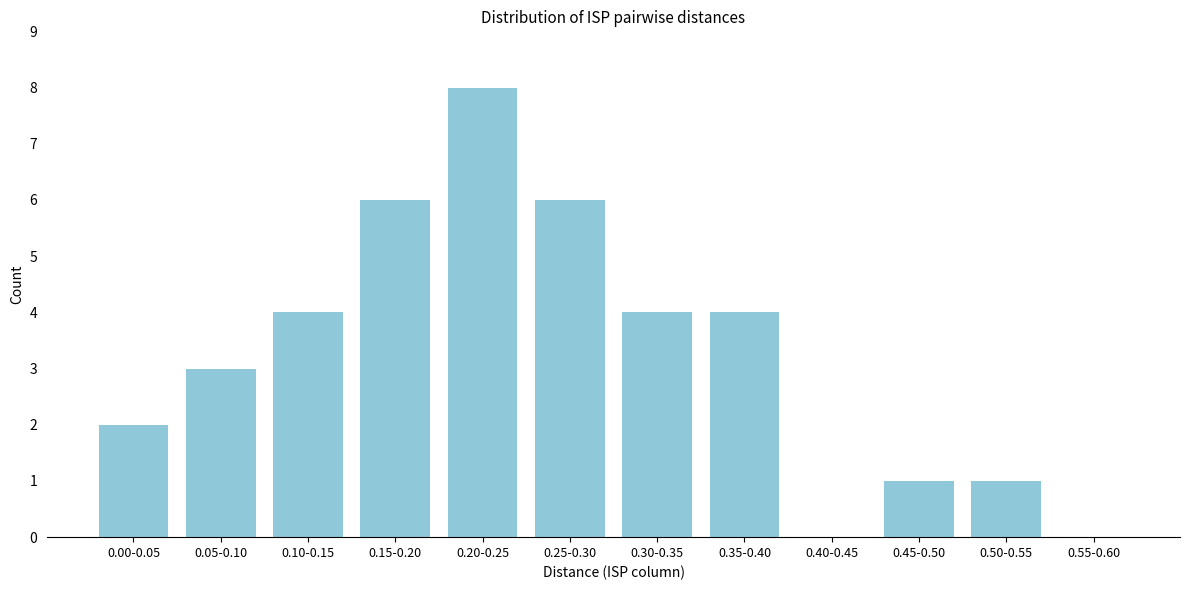

Reading left to right, list all the values displayed in this chart.

0.00-0.05=2	0.05-0.10=3	0.10-0.15=4	0.15-0.20=6	0.20-0.25=8	0.25-0.30=6	0.30-0.35=4	0.35-0.40=4	0.40-0.45=0	0.45-0.50=1	0.50-0.55=1	0.55-0.60=0